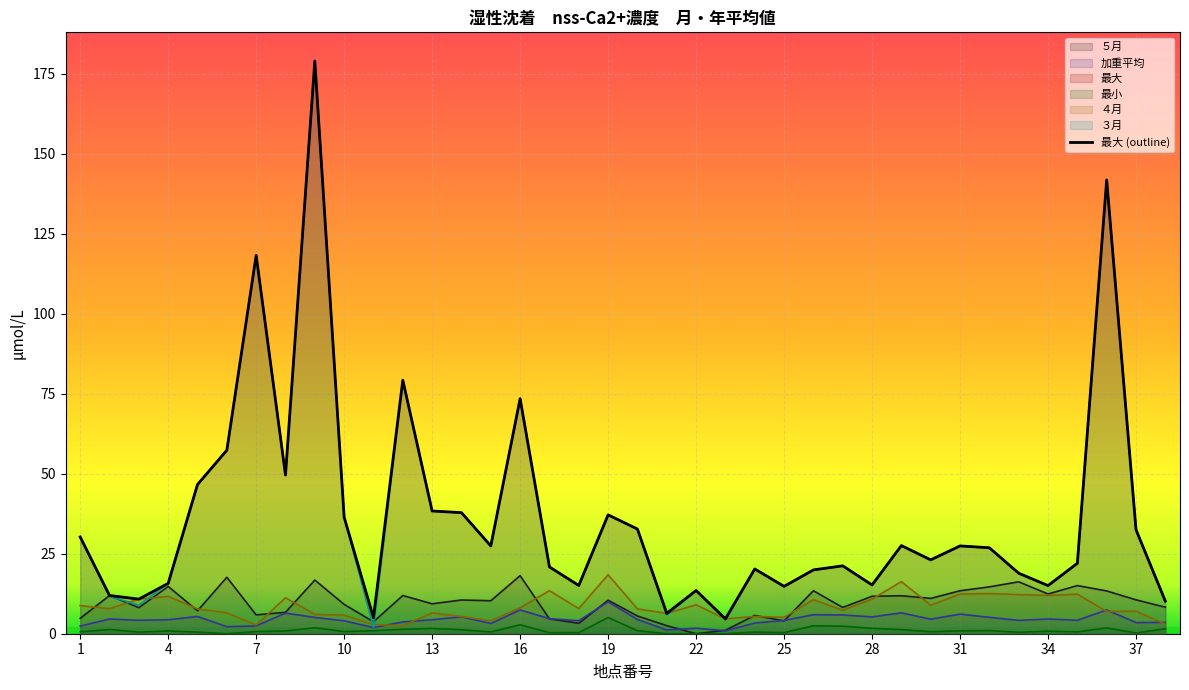

Between 31 and 35, which series saw the biggest shift?

最大